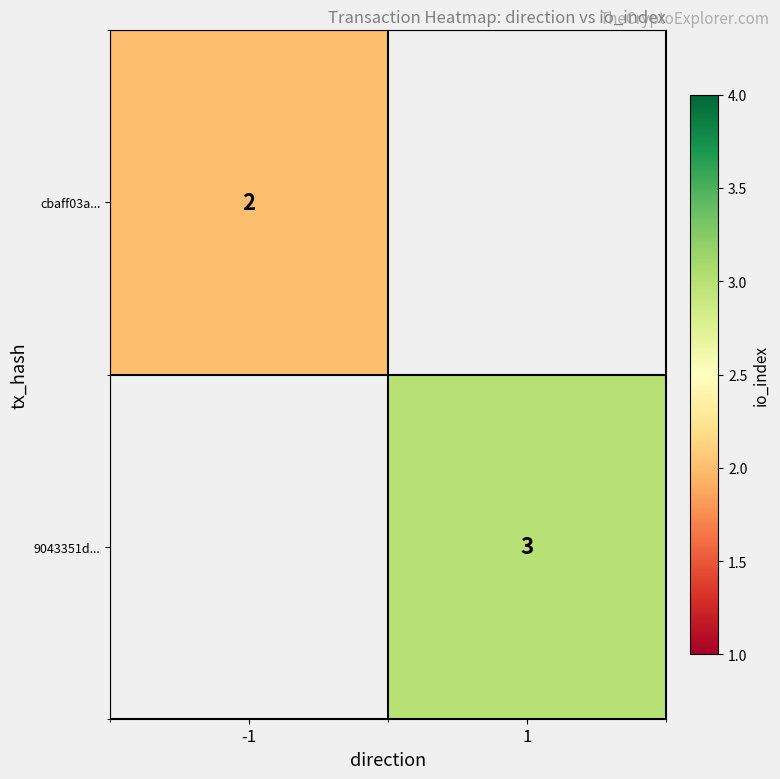

True or false: 9043351d... has a value of 2 at 1.

False